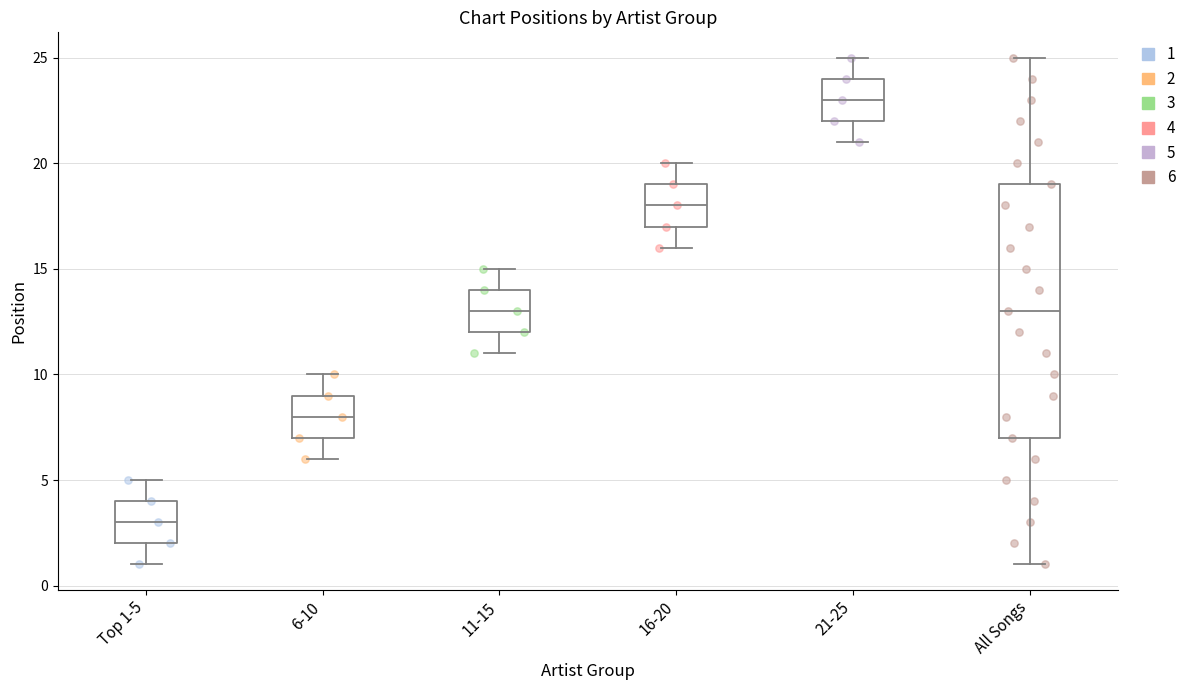

Comparing the boxes themselves (not the whiskers), which one is the tallest?

All Songs